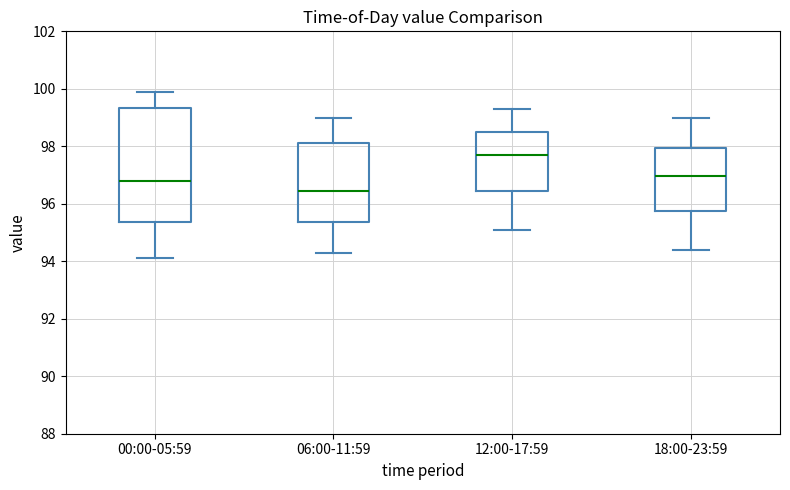

Reading left to right, read every box against the y-axis: the position of its median line, the range the box covers, and the ends of its whiskers. The values are not printed on the chart, so give them approximately, as read against the axis.

00:00-05:59: median 96.8, box 95.4 to 99.4, whiskers 94.2 to 100.0
06:00-11:59: median 96.4, box 95.4 to 98.2, whiskers 94.4 to 99.0
12:00-17:59: median 97.8, box 96.4 to 98.6, whiskers 95.2 to 99.4
18:00-23:59: median 97.0, box 95.8 to 98.0, whiskers 94.4 to 99.0